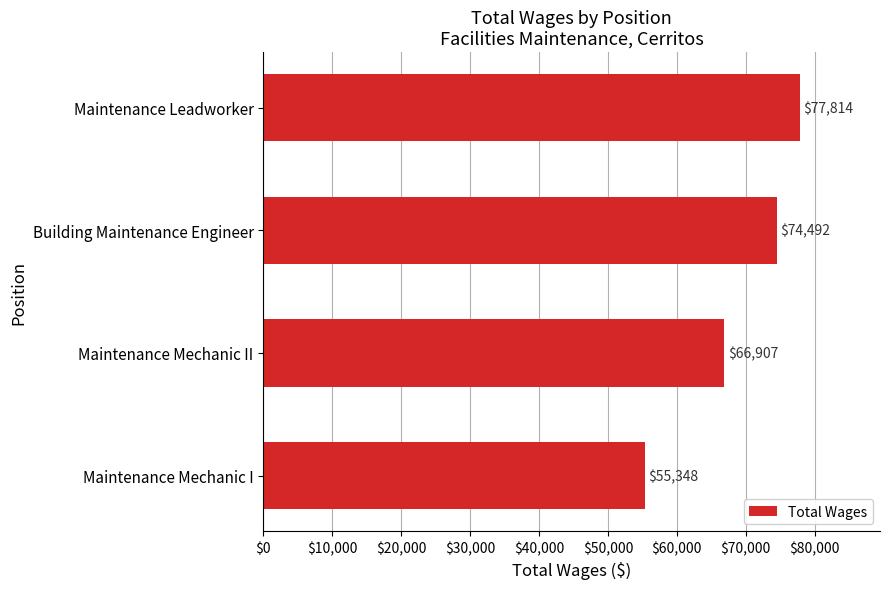

What is the label of the 4th bar from the bottom?

Maintenance Leadworker